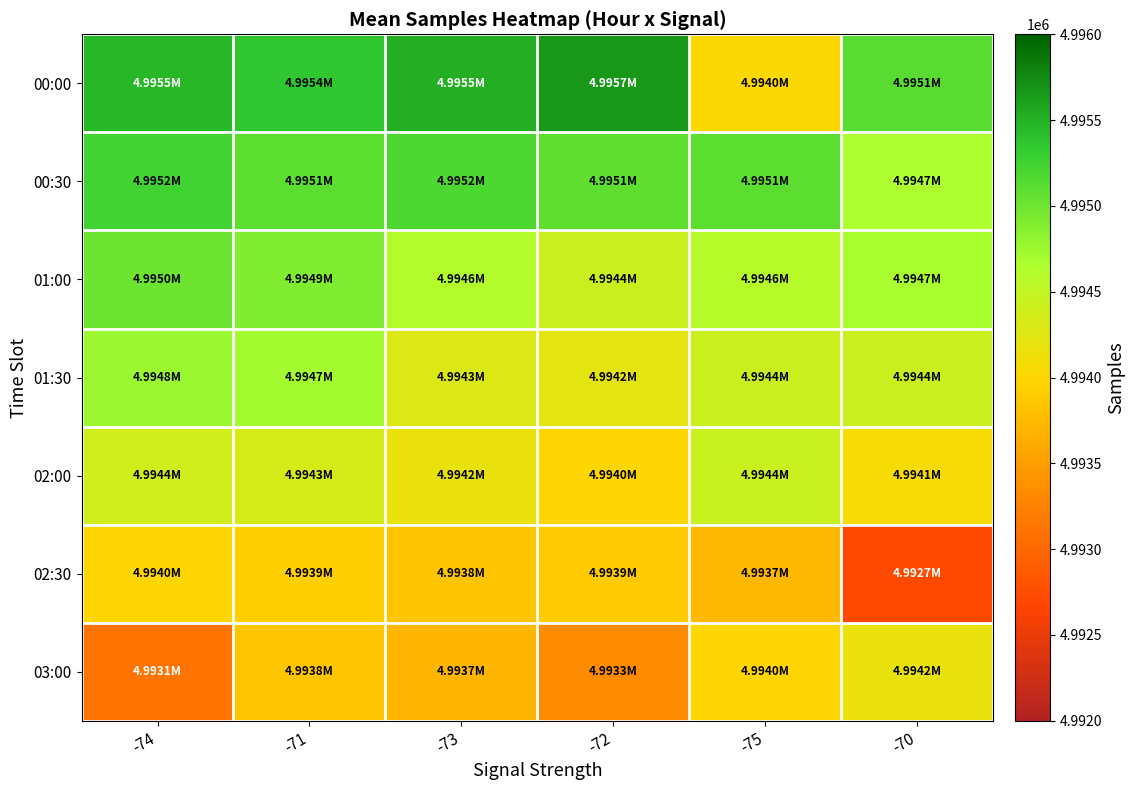

Reading right to left, list all the values displayed in this chart.

00:00: -70=4995118	-75=4994031	-72=4995671	-73=4995518	-71=4995360	-74=4995462
00:30: -70=4994671	-75=4995098	-72=4995092	-73=4995177	-71=4995107	-74=4995238
01:00: -70=4994680	-75=4994581	-72=4994422	-73=4994616	-71=4994896	-74=4995008
01:30: -70=4994432	-75=4994425	-72=4994223	-73=4994282	-71=4994707	-74=4994754
02:00: -70=4994073	-75=4994442	-72=4993999	-73=4994186	-71=4994335	-74=4994386
02:30: -70=4992713	-75=4993727	-72=4993900	-73=4993838	-71=4993936	-74=4993996
03:00: -70=4994186	-75=4993999	-72=4993340	-73=4993715	-71=4993848	-74=4993110